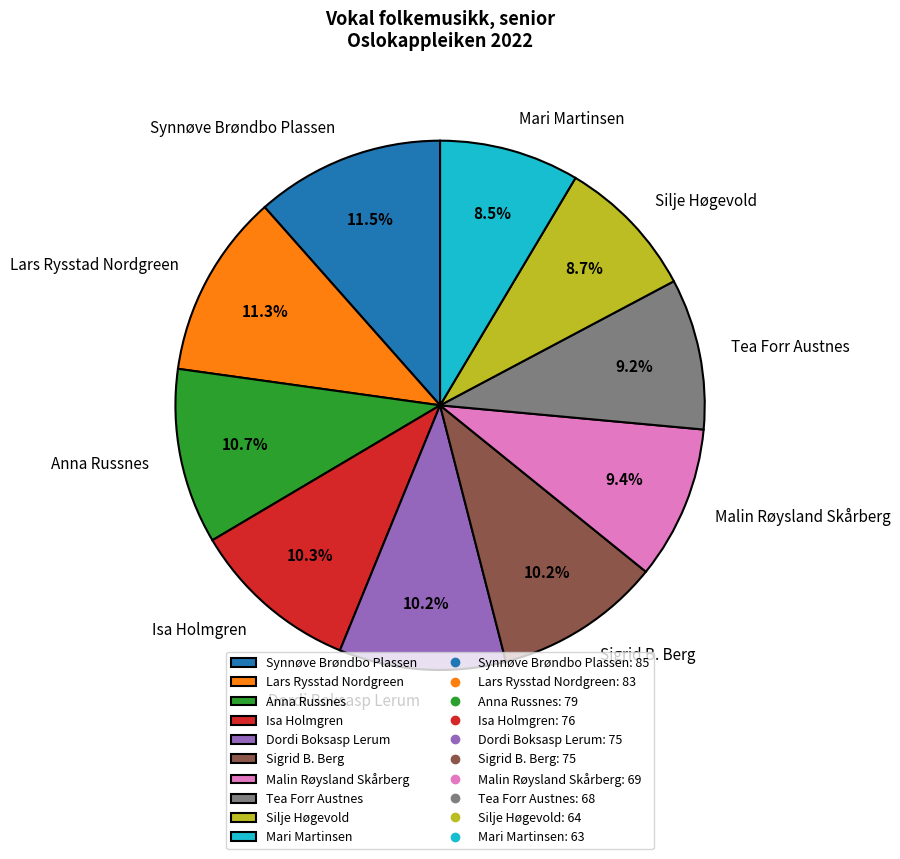

Is it true that Mari Martinsen is 1% of the pie?

False